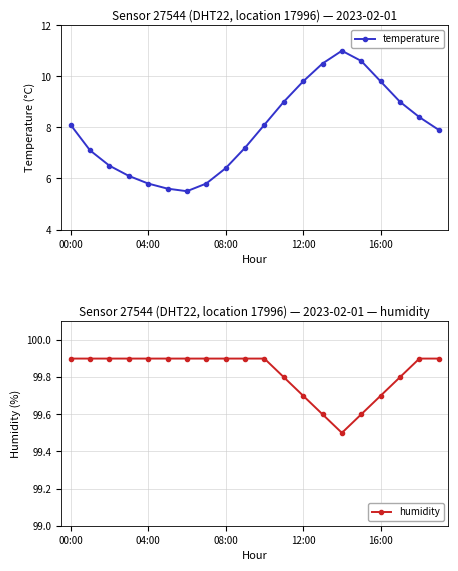

What is the highest value of the humidity series?

99.9